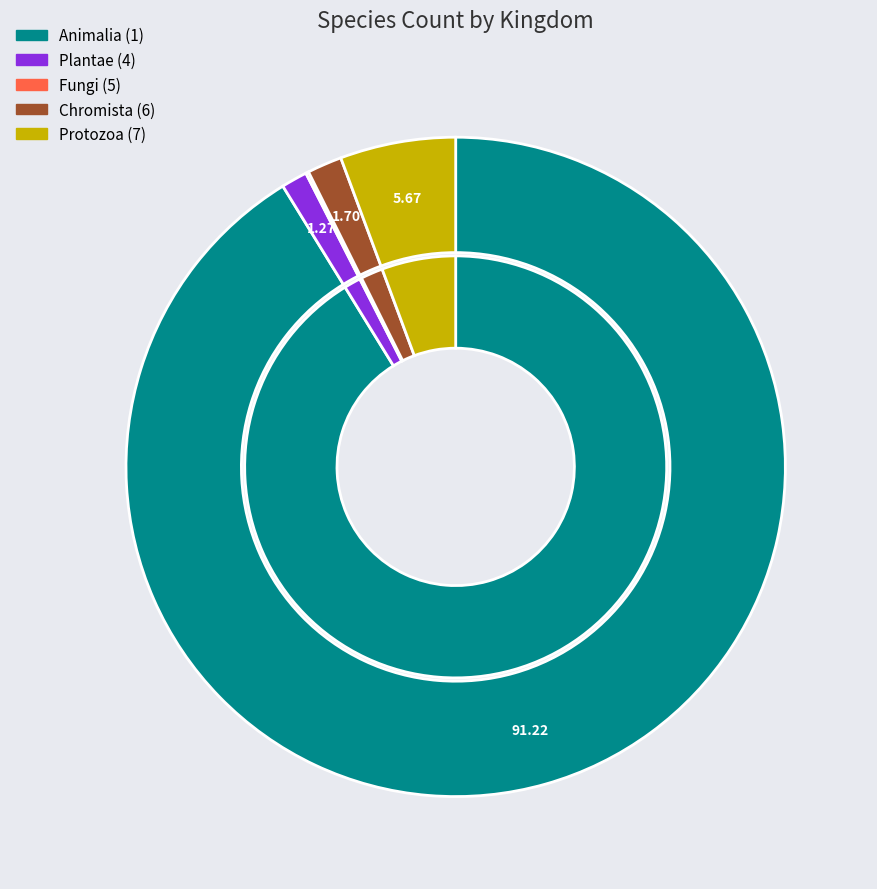

What is the largest slice in the pie chart?

1